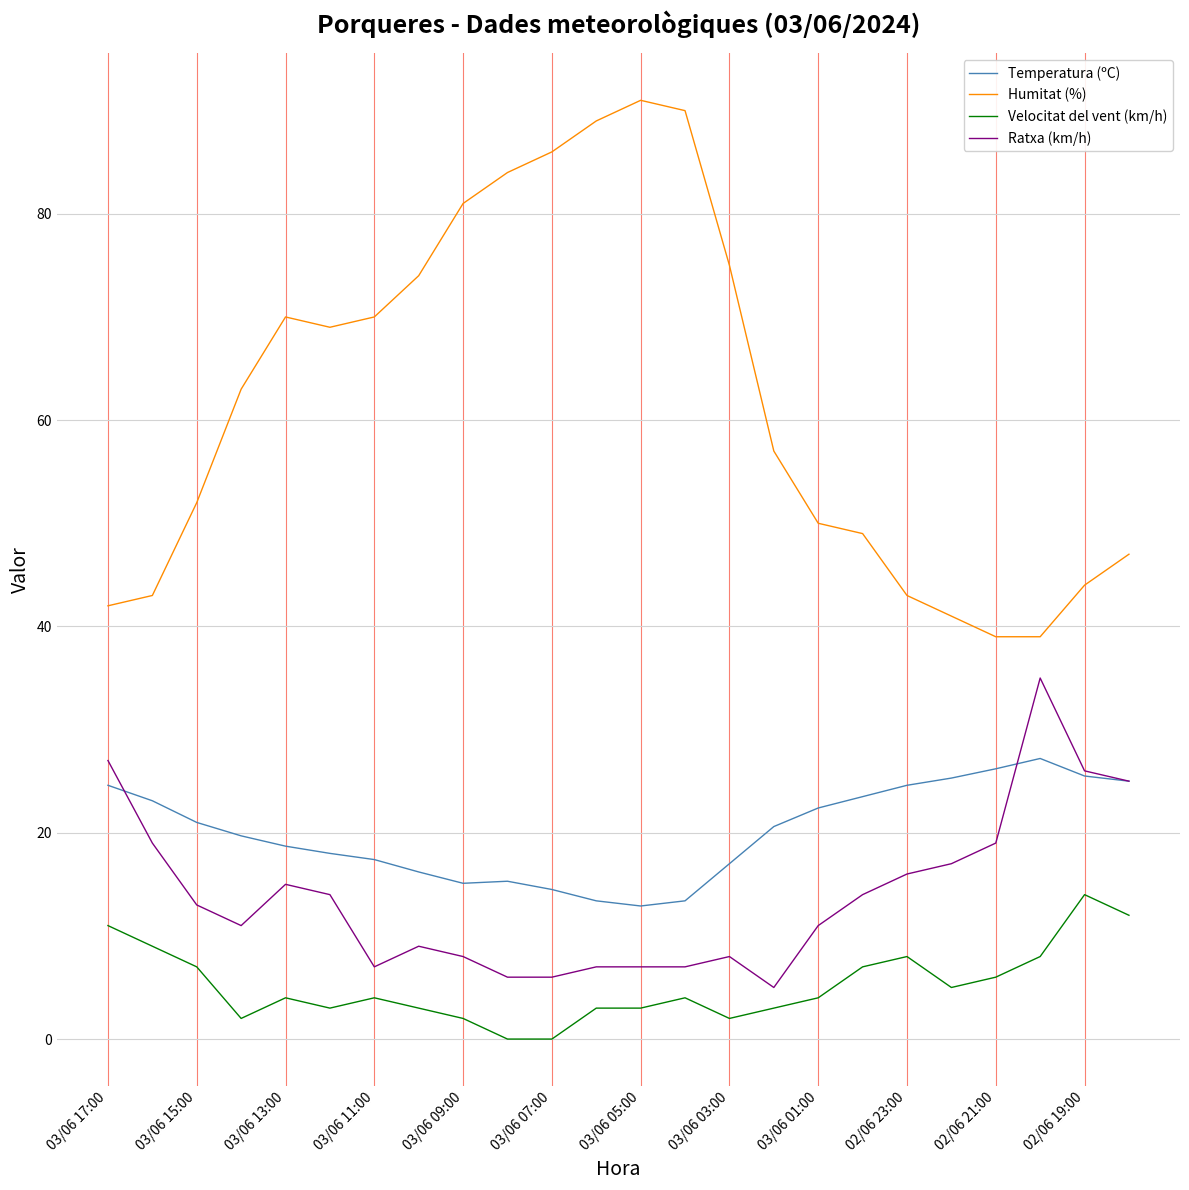

What is the difference between the maximum and minimum values in the Temperatura (ºC) series?

14.3